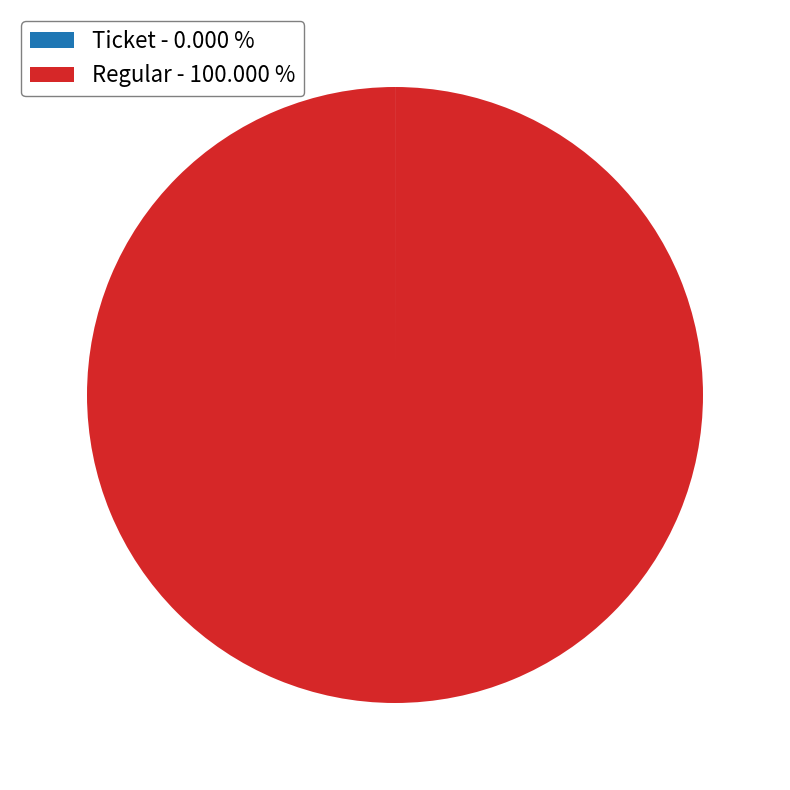

Which slice is the largest?

Regular - 100.000 %